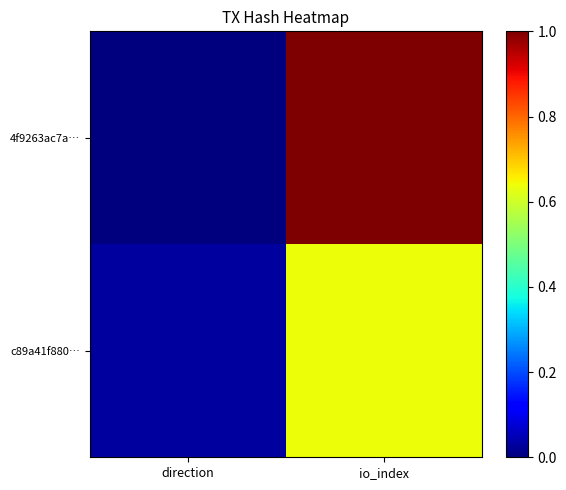

Reading left to right, what are all the values shown in this chart?

4f9263ac7a…: direction=0.0	io_index=1.0
c89a41f880…: direction=0.0	io_index=0.6